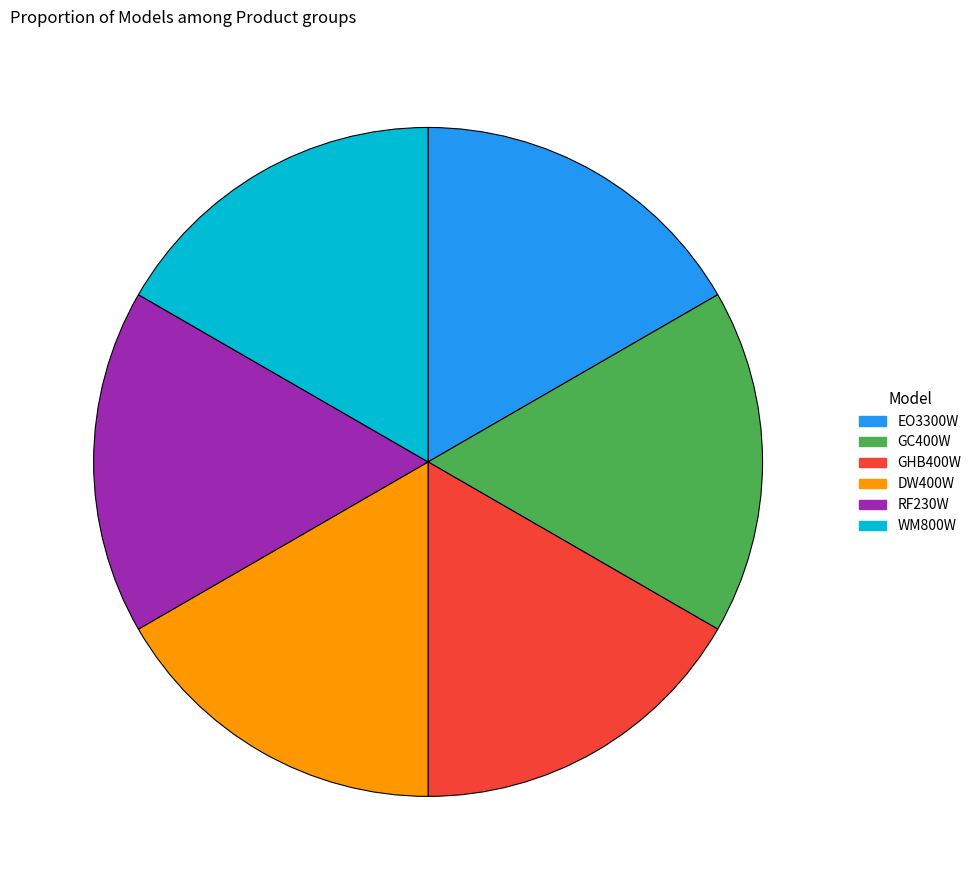

Combined, do GC400W and RF230W account for over 50%?

No